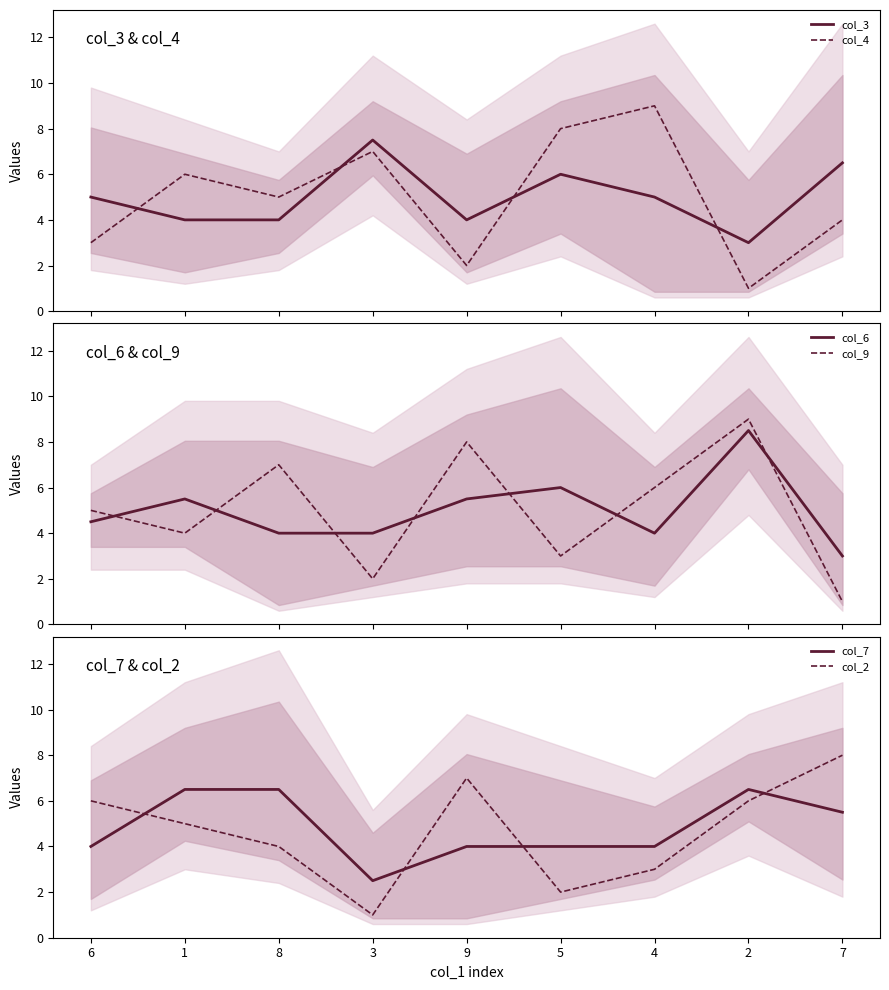

Which category has the highest value in the col_6 series?

2